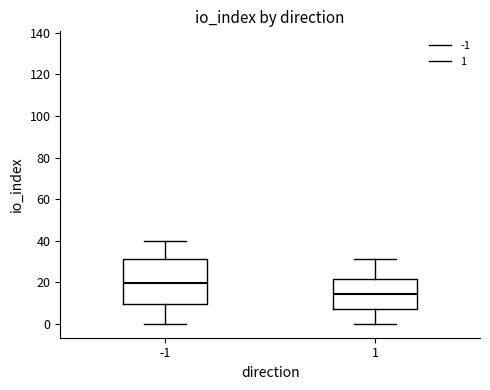

Which box is the tallest, from its lower edge to its upper edge?

-1